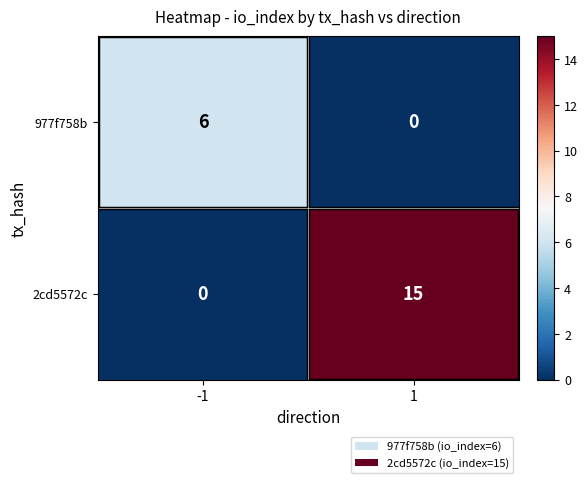

List the series in order of their peak value, lowest first.

977f758b, 2cd5572c